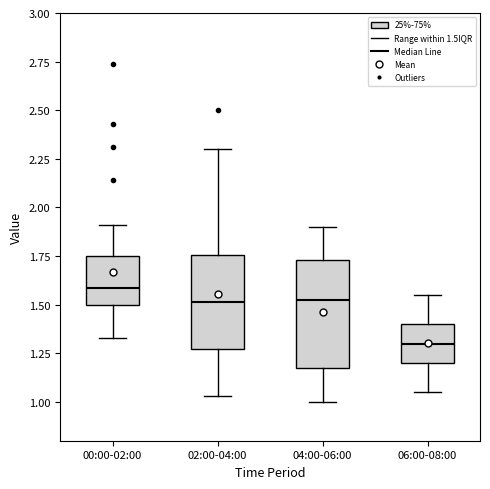

Reading left to right, transcribe this box plot: for each box, give where its median line is, the range the box spans, and where its two whiskers end, as read against the y-axis. The values are not printed on the chart, so give them approximately, as read against the axis.

00:00-02:00: median 1.60, box 1.50 to 1.75, whiskers 1.35 to 1.90
02:00-04:00: median 1.50, box 1.25 to 1.75, whiskers 1.05 to 2.30
04:00-06:00: median 1.55, box 1.15 to 1.75, whiskers 1.00 to 1.90
06:00-08:00: median 1.30, box 1.20 to 1.40, whiskers 1.05 to 1.55